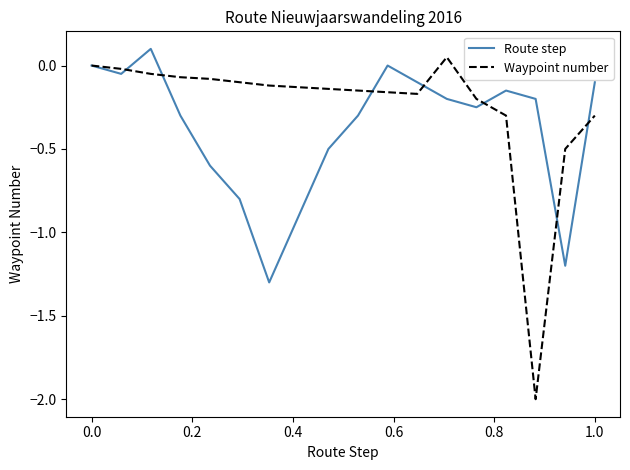

Which series has the largest total across all categories?

Waypoint number